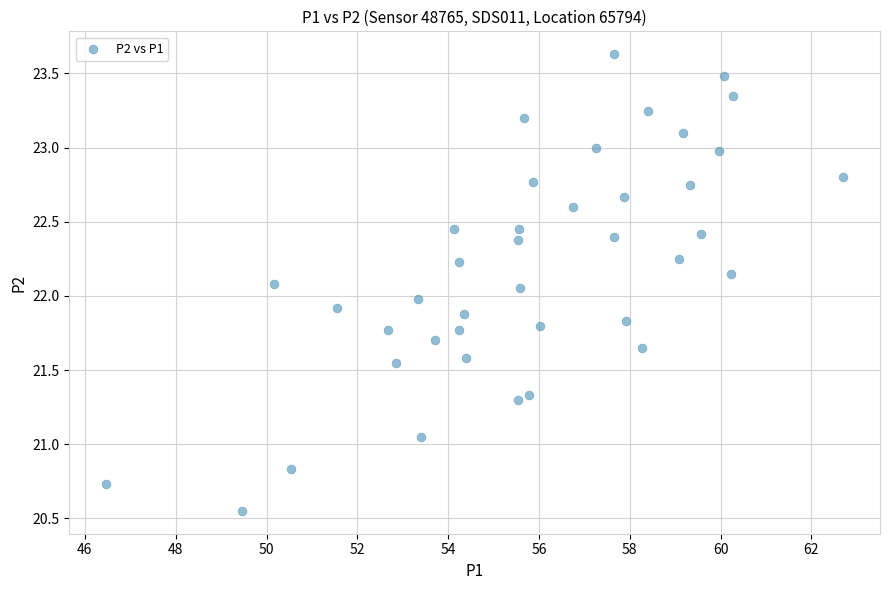

What is the range of X values (max minus min)?

16.2